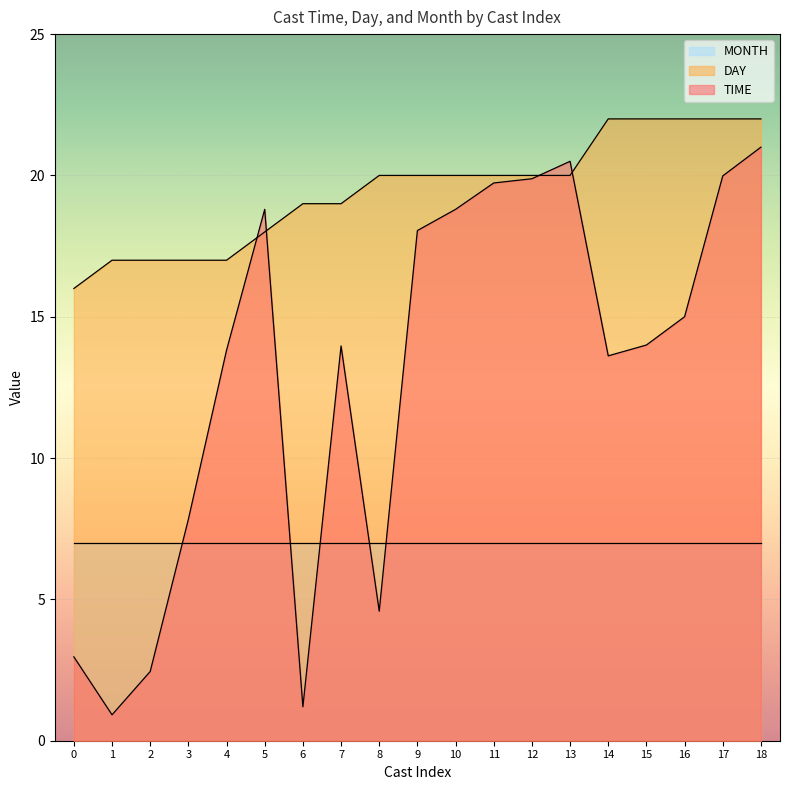

How many values in the TIME series are below 14?

9